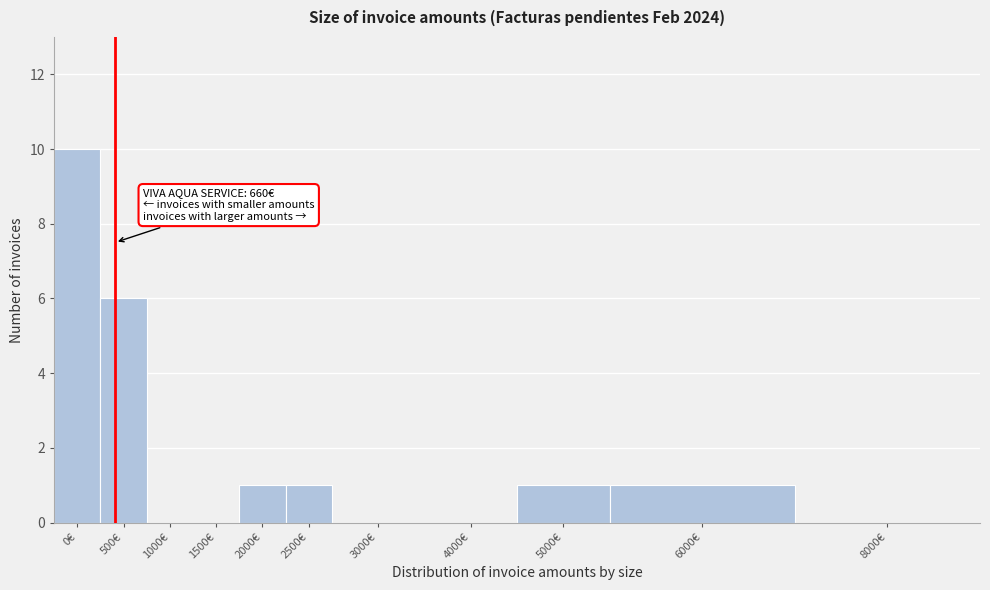

Reading left to right, transcribe all the data shown in this chart.

0€=10	500€=6	1000€=0	1500€=0	2000€=1	2500€=1	3000€=0	4000€=0	5000€=1	6000€=1	8000€=0